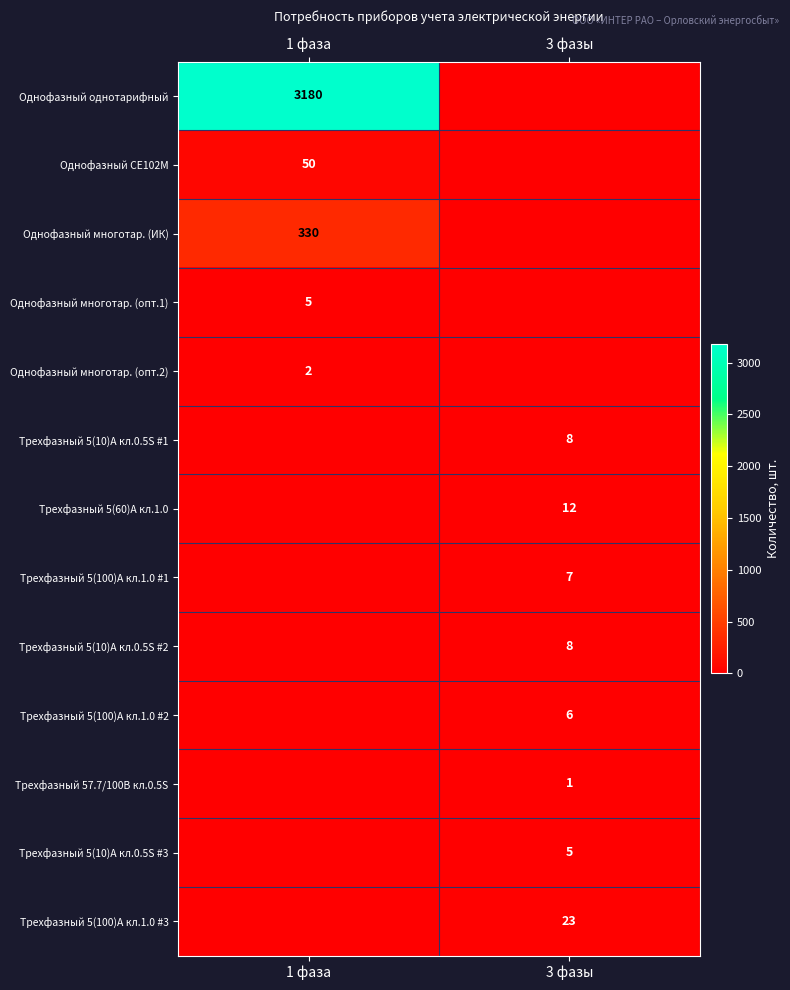

The value of Трехфазный 5(10)A кл.0.5S #1 at 3 фазы is 2. True or false?

False